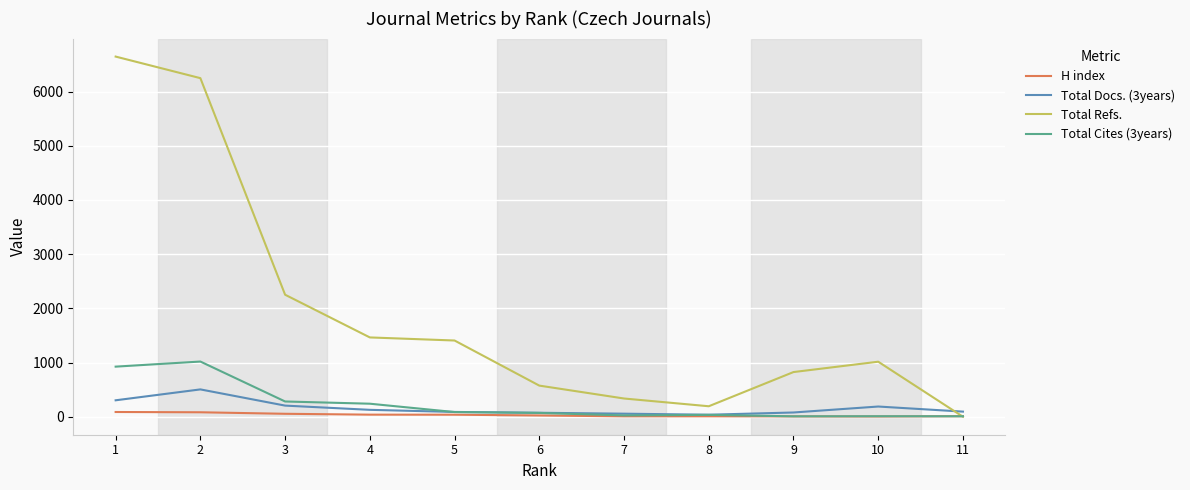

What is the difference between the highest and lowest values at 7?

329